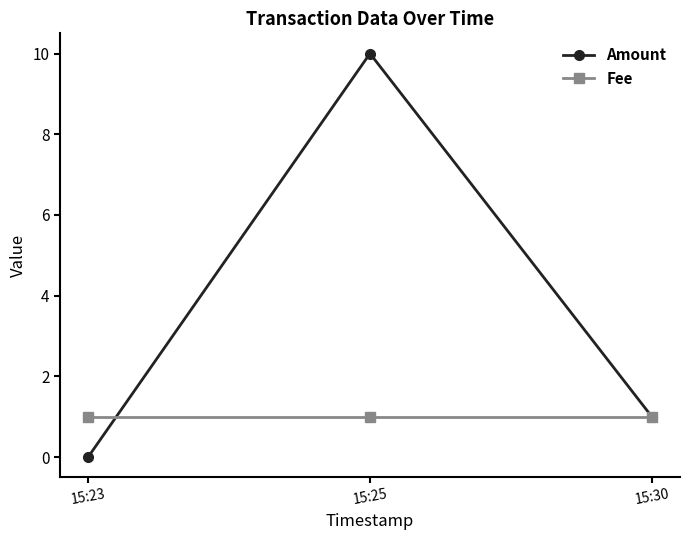

Rank the series by their maximum value, from highest to lowest.

Amount, Fee